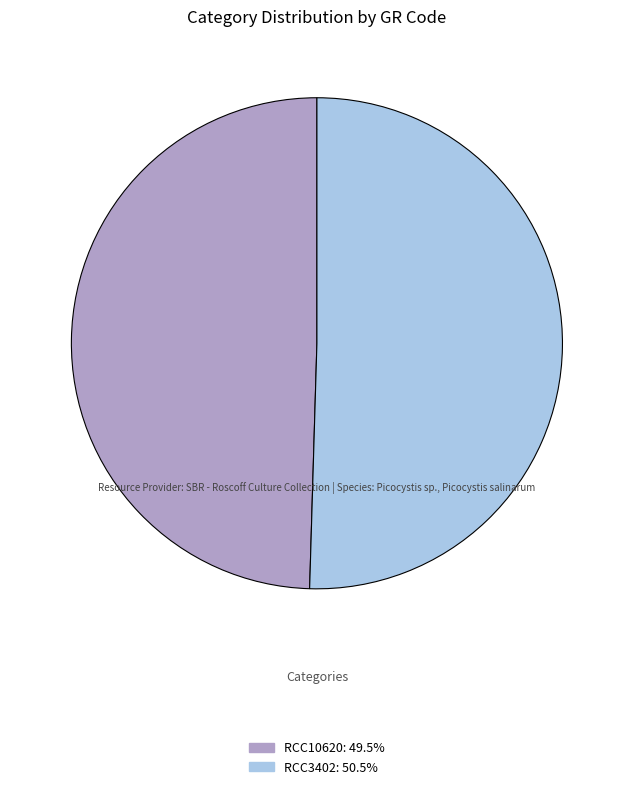

Which slice is the largest?

RCC3402